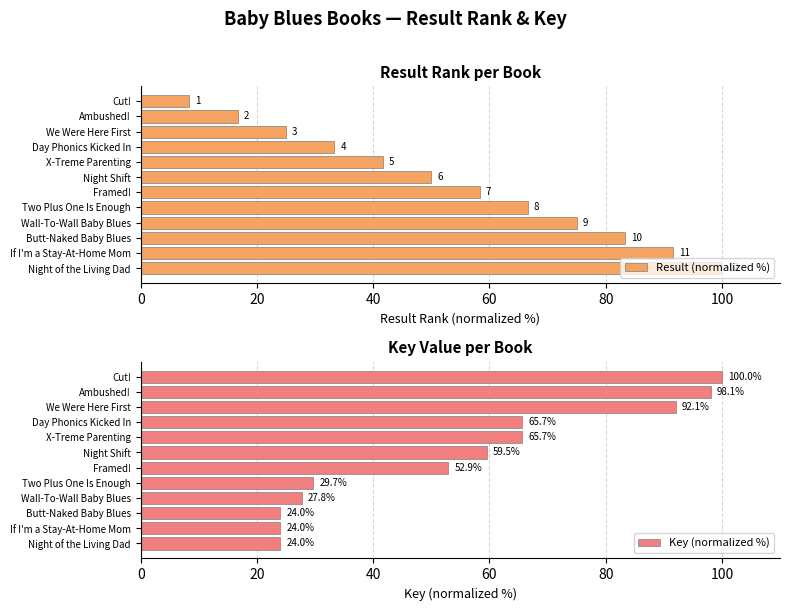

Between 10 and 40, which is larger?

10